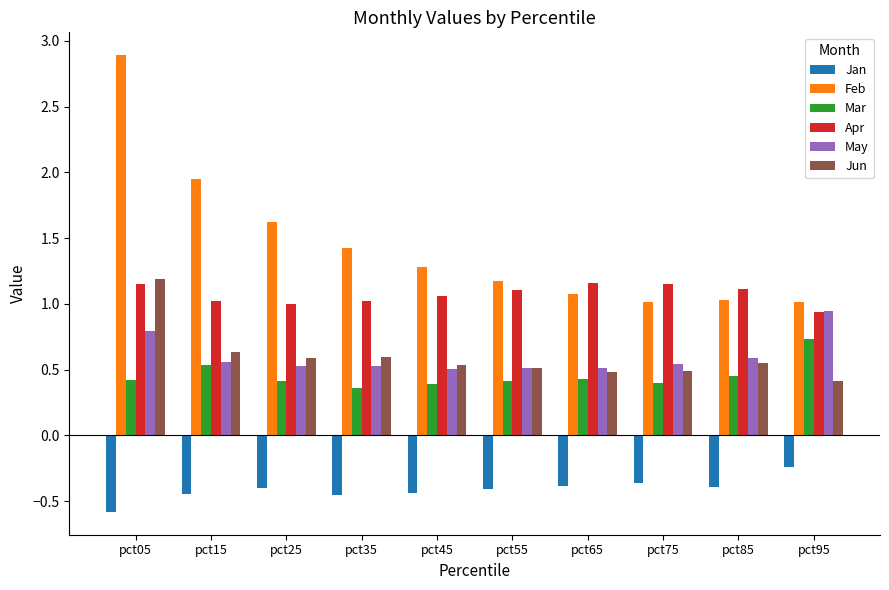

What is the difference between the highest and lowest values at pct55?

1.6